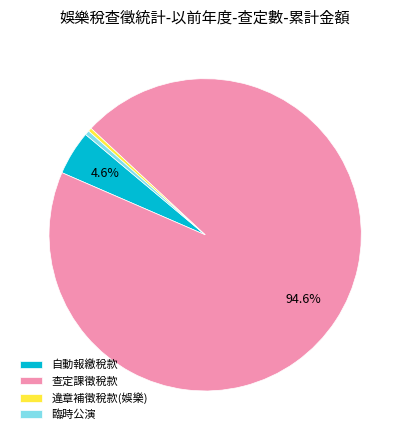

Is the sum of 臨時公演 and 查定課徵稅款 greater than half?

Yes